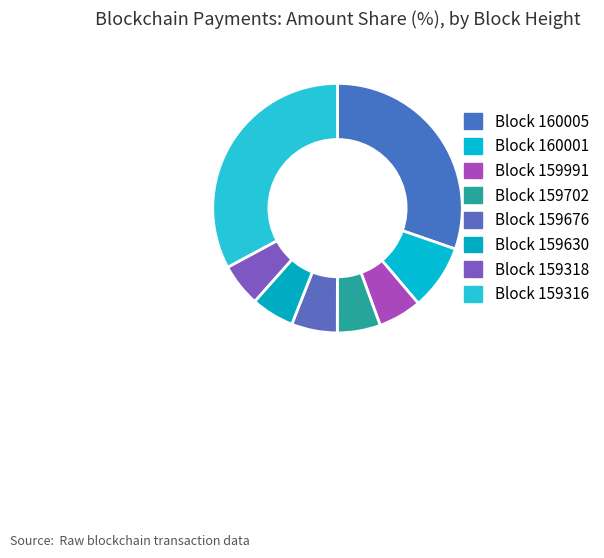

How many segments does this pie chart have?

8